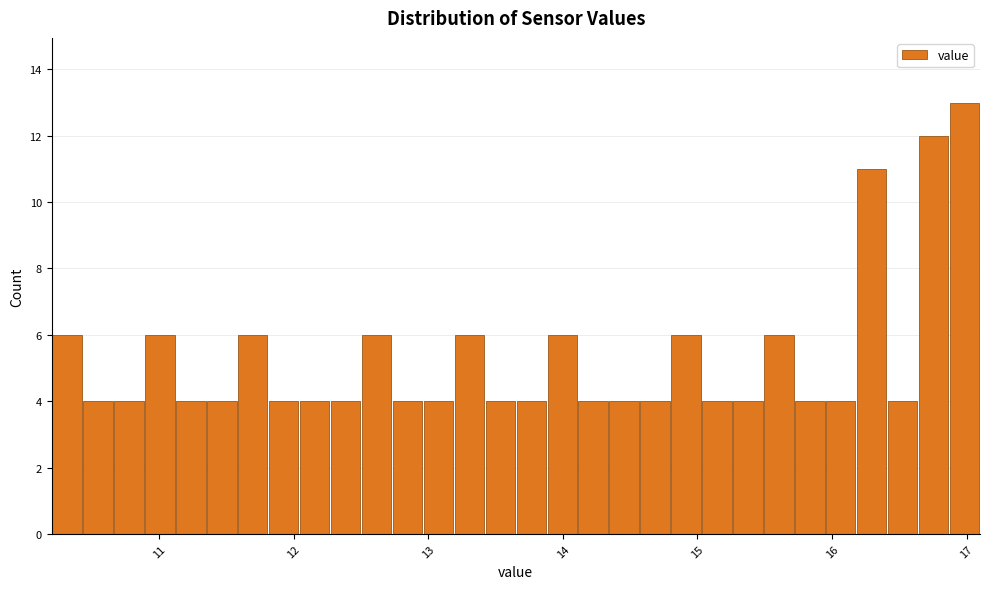

Around what value on the x-axis is the tallest bar? Give the approximate position of its centre, as read against the axis.

17.0